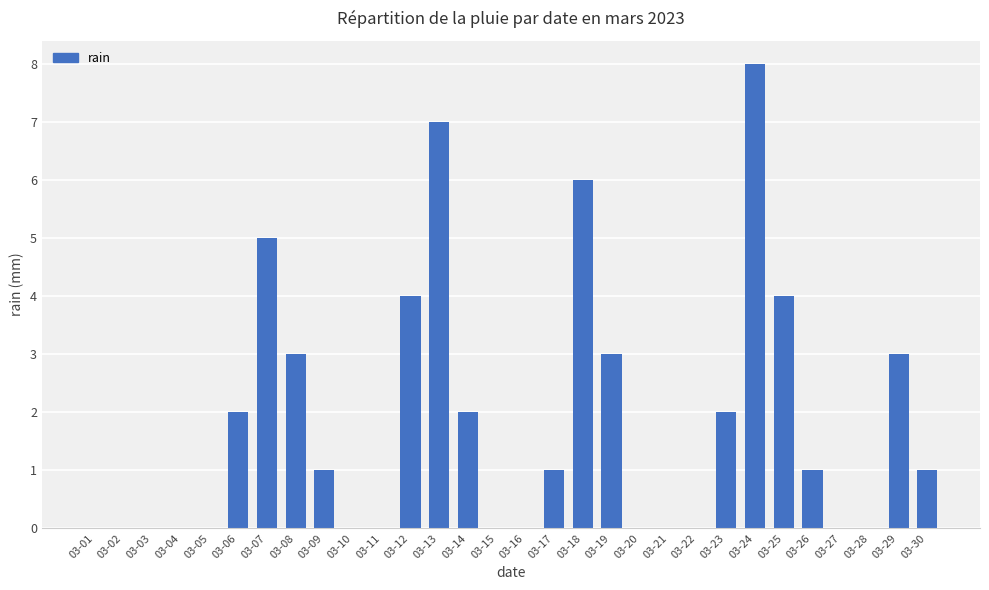

Reading right to left, extract all data points from this chart.

03-30=1	03-29=3	03-28=0	03-27=0	03-26=1	03-25=4	03-24=8	03-23=2	03-22=0	03-21=0	03-20=0	03-19=3	03-18=6	03-17=1	03-16=0	03-15=0	03-14=2	03-13=7	03-12=4	03-11=0	03-10=0	03-09=1	03-08=3	03-07=5	03-06=2	03-05=0	03-04=0	03-03=0	03-02=0	03-01=0